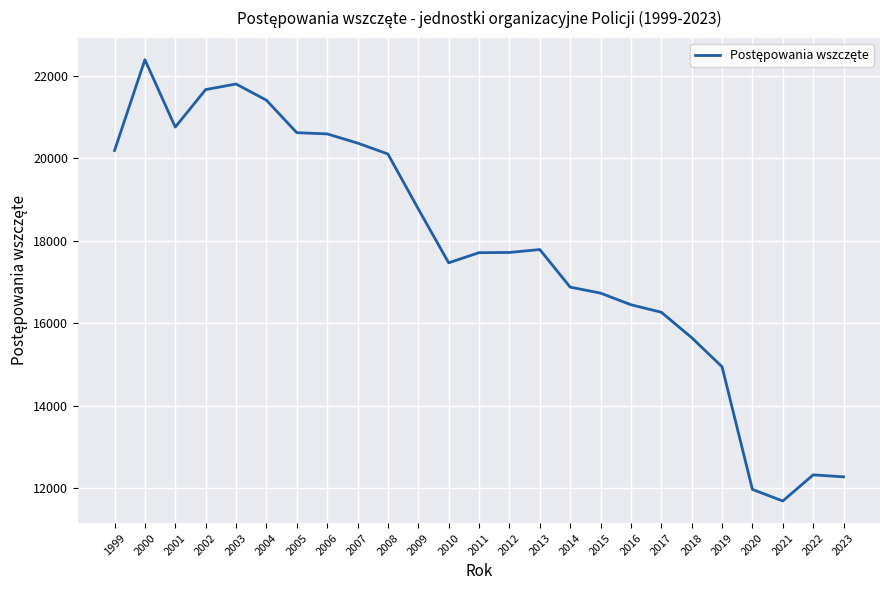

What is the average value?

17780